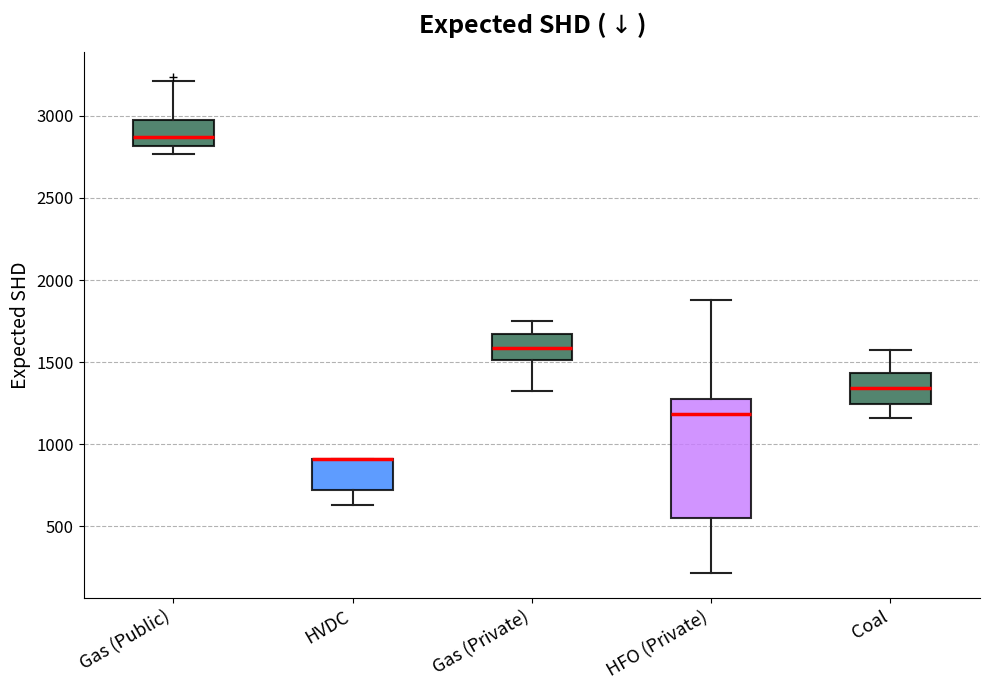

Reading left to right, transcribe this box plot: for each box, give where its median line is, the range the box spans, and where its two whiskers end, as read against the y-axis. The values are not printed on the chart, so give them approximately, as read against the axis.

Gas (Public): median 2850, box 2800 to 3000, whiskers 2750 to 3200
HVDC: median 900 (drawn on the box's upper edge), box 700 to 900, whiskers 650 to 900
Gas (Private): median 1600, box 1500 to 1650, whiskers 1350 to 1750
HFO (Private): median 1200, box 550 to 1300, whiskers 200 to 1900
Coal: median 1350, box 1250 to 1450, whiskers 1150 to 1550